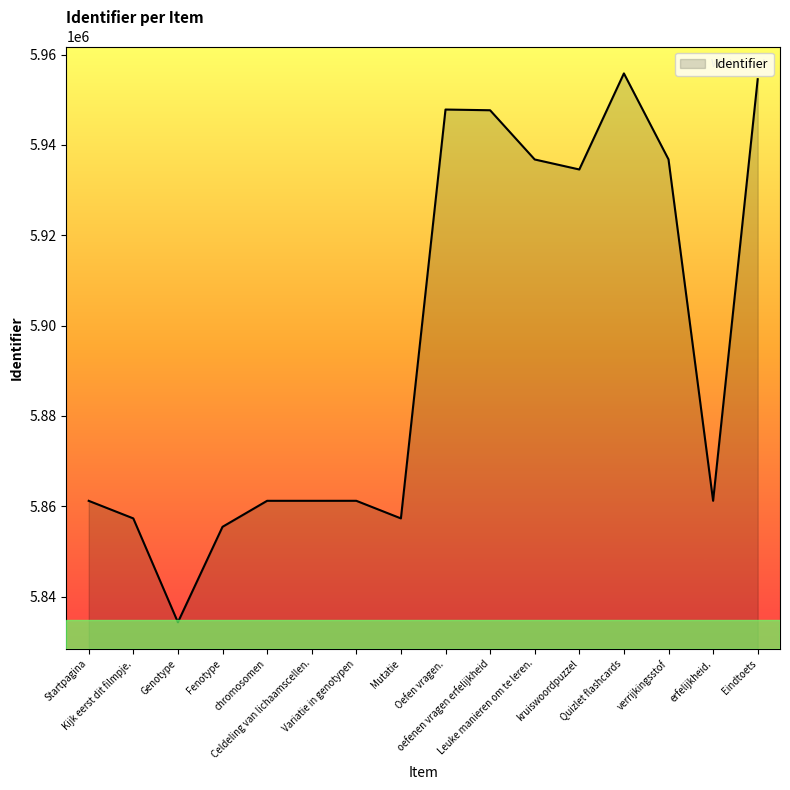

How many categories are shown in the chart?

16